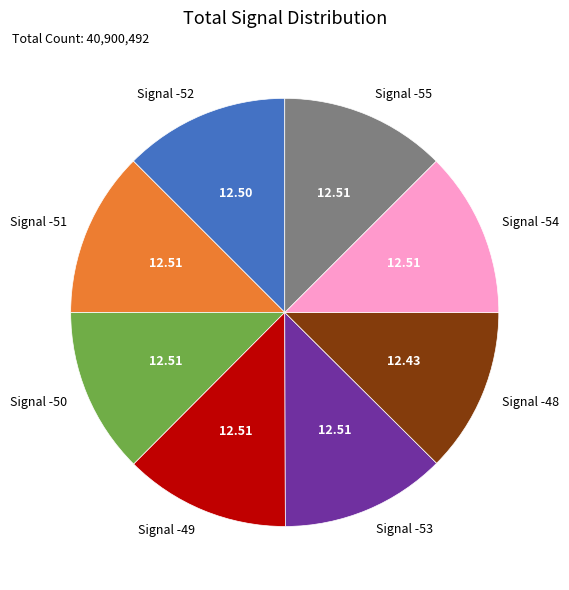

Combined, do Signal -48 and Signal -55 account for over 50%?

No